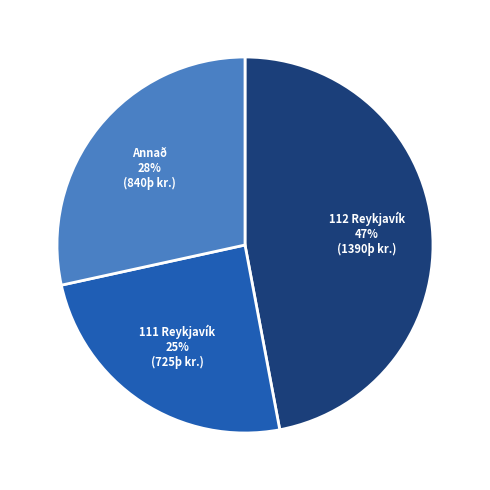

How many slices are in this pie chart?

3